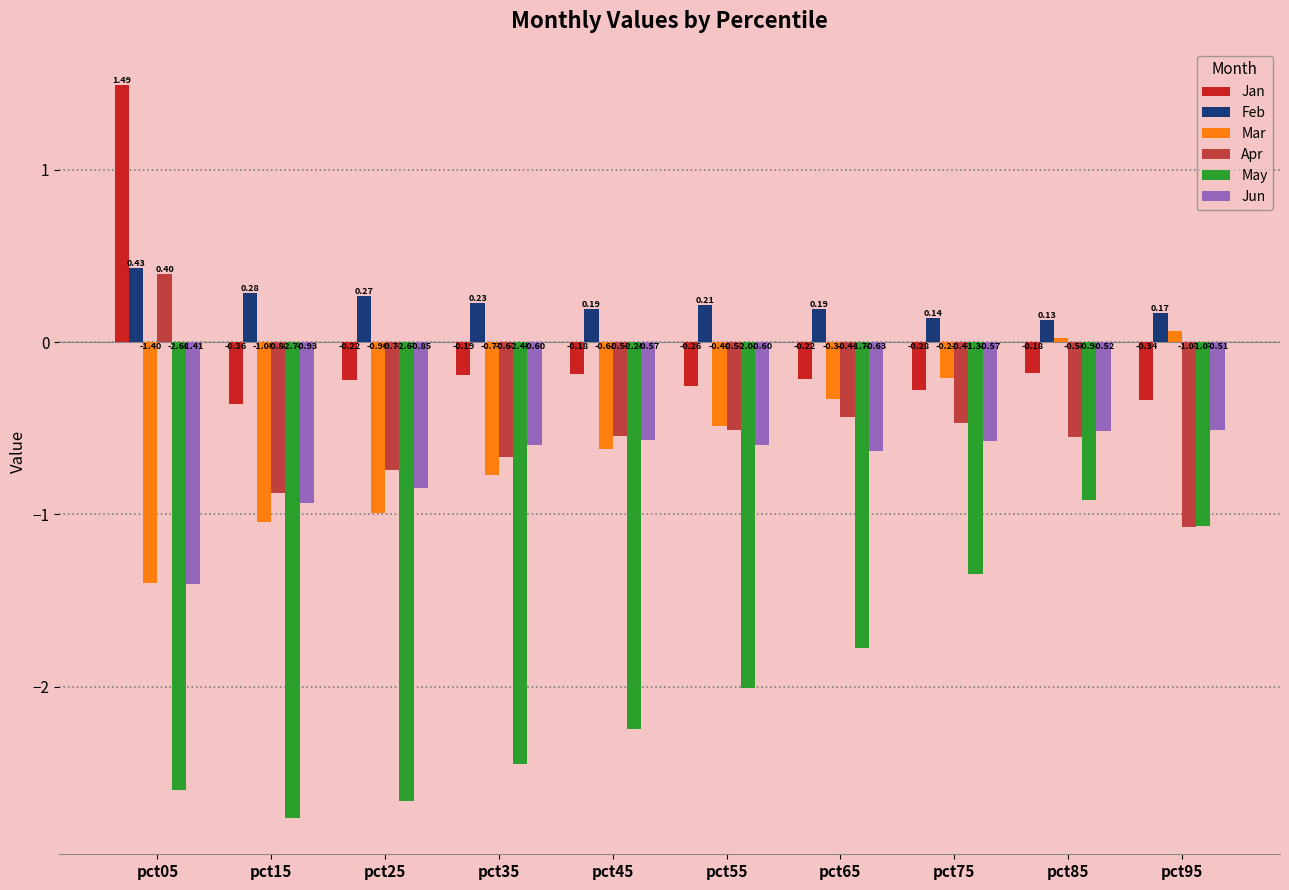

What is the total value across all series at pct25?

-5.2